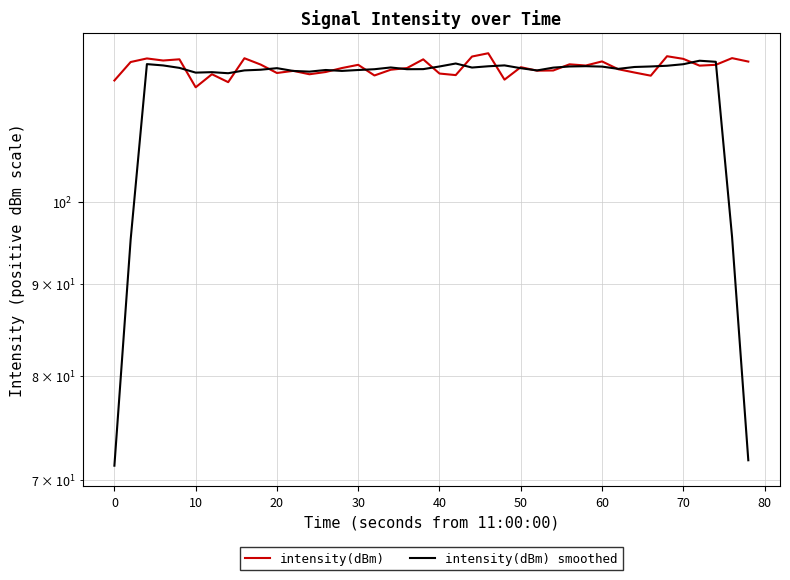

The value of intensity(dBm) smoothed at 50 is 74.4. True or false?

False